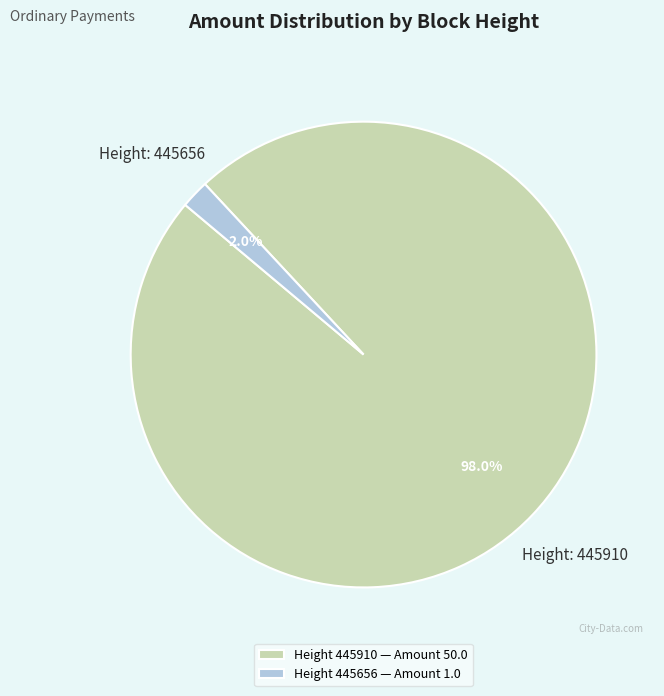

Combined, what portion of the pie is Height 445910 — Amount 50.0 and Height 445656 — Amount 1.0?

100.0%